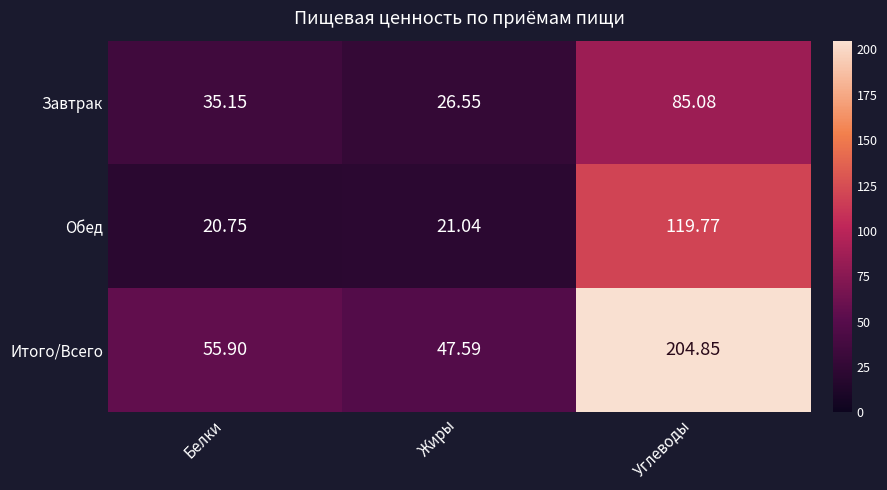

List the series in order of their peak value, lowest first.

Завтрак, Обед, Итого/Всего